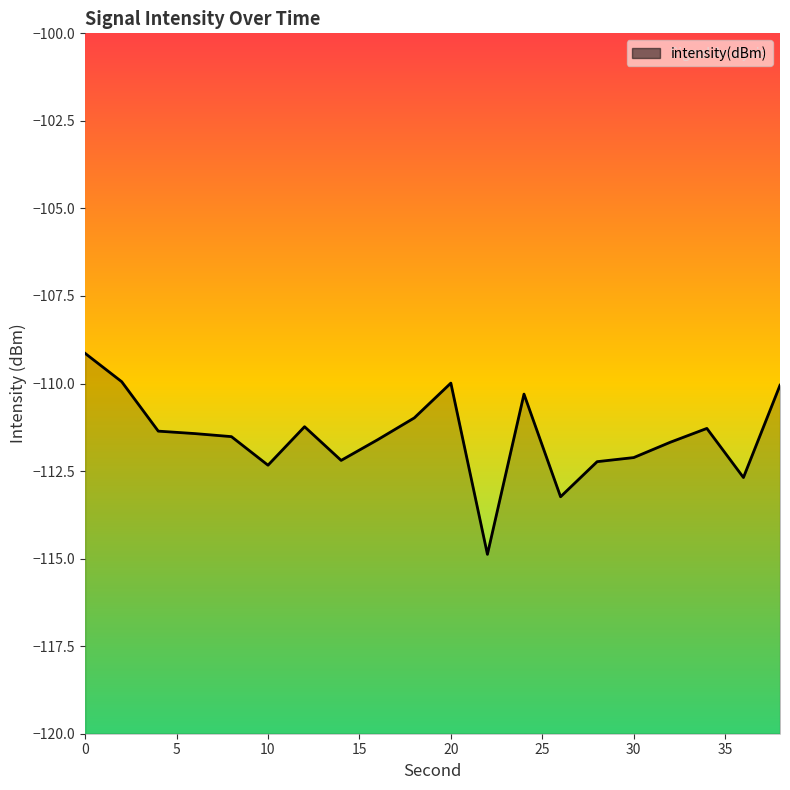

Count the number of categories in the chart.

20